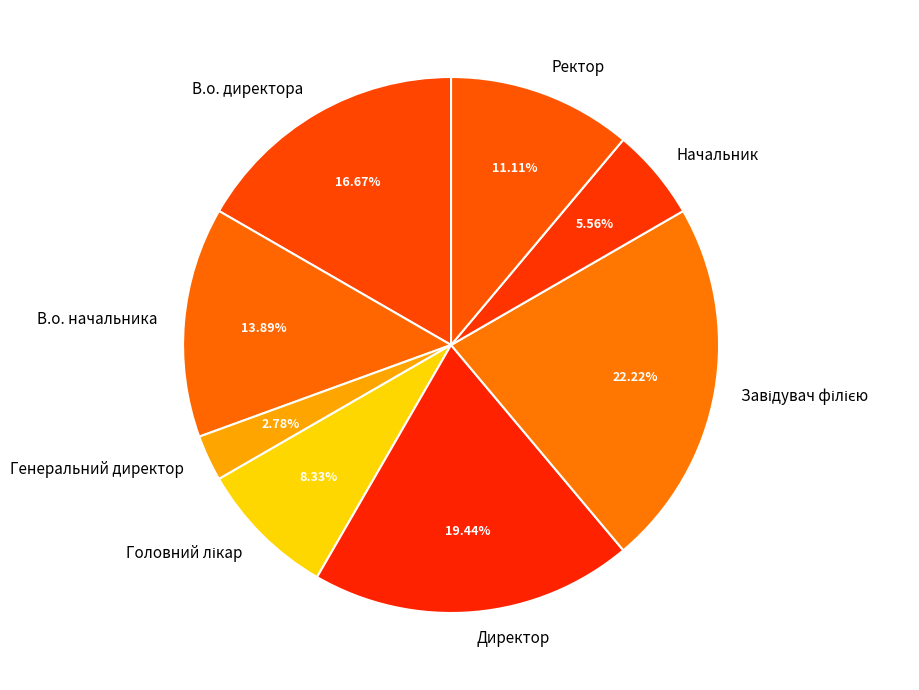

What percentage is the Генеральний директор slice, to the nearest percent?

3%